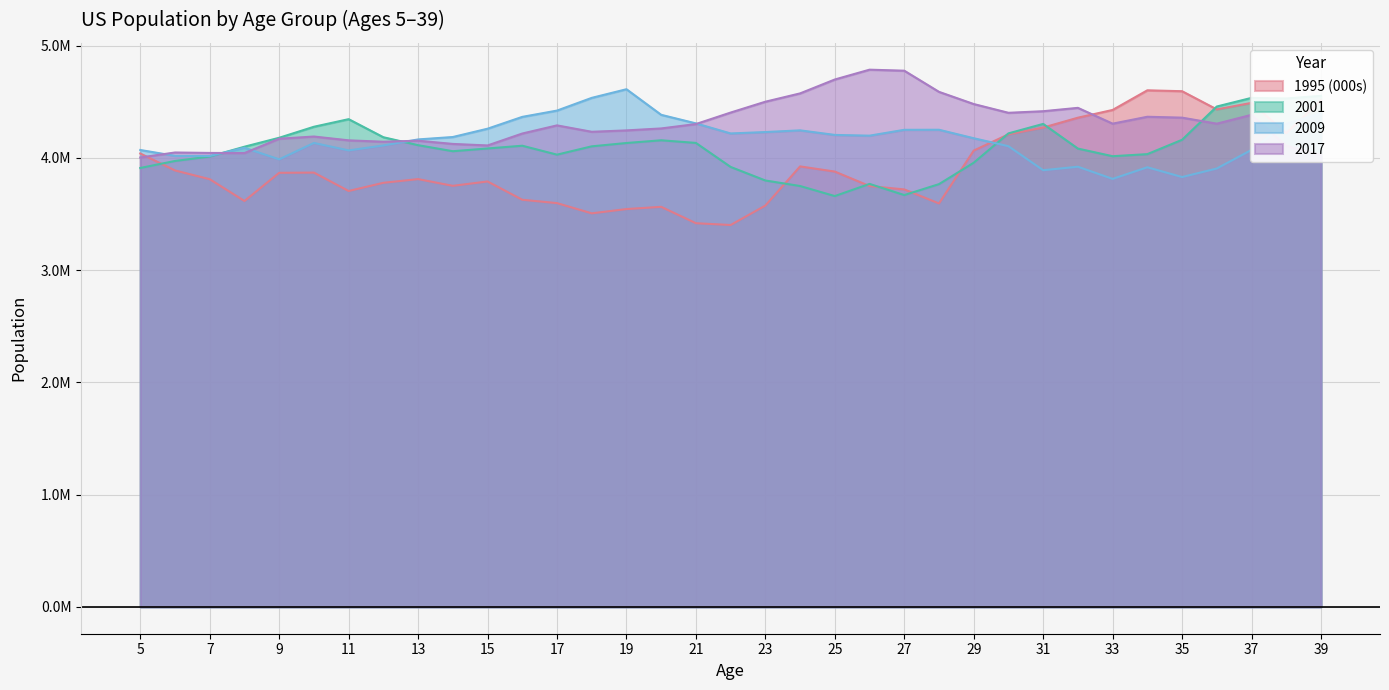

At which label does 2017 reach its peak?

26